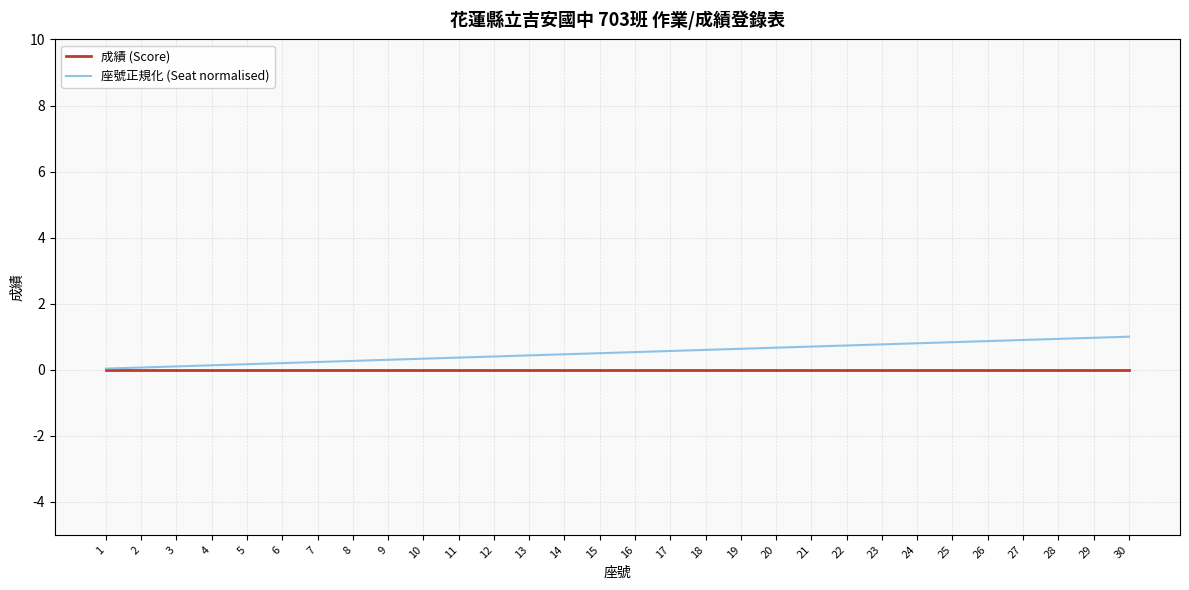

Rank the series at 18 from lowest to highest value.

成績 (Score), 座號正規化 (Seat normalised)